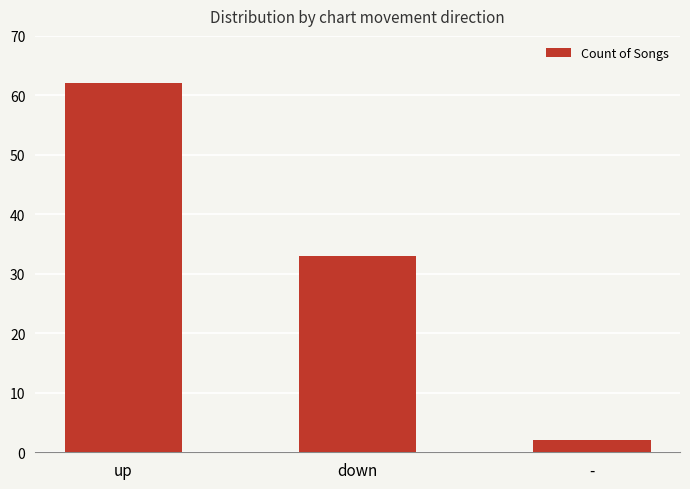

Reading left to right, extract all data points from this chart.

up=62	down=33	-=2